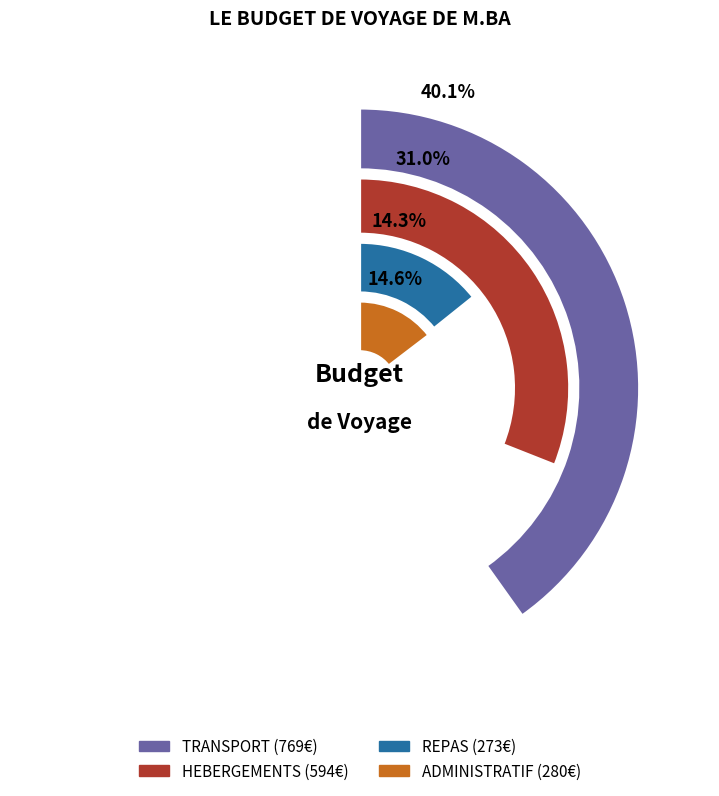

How much of the chart is everything except TRANSPORT?

59.9%